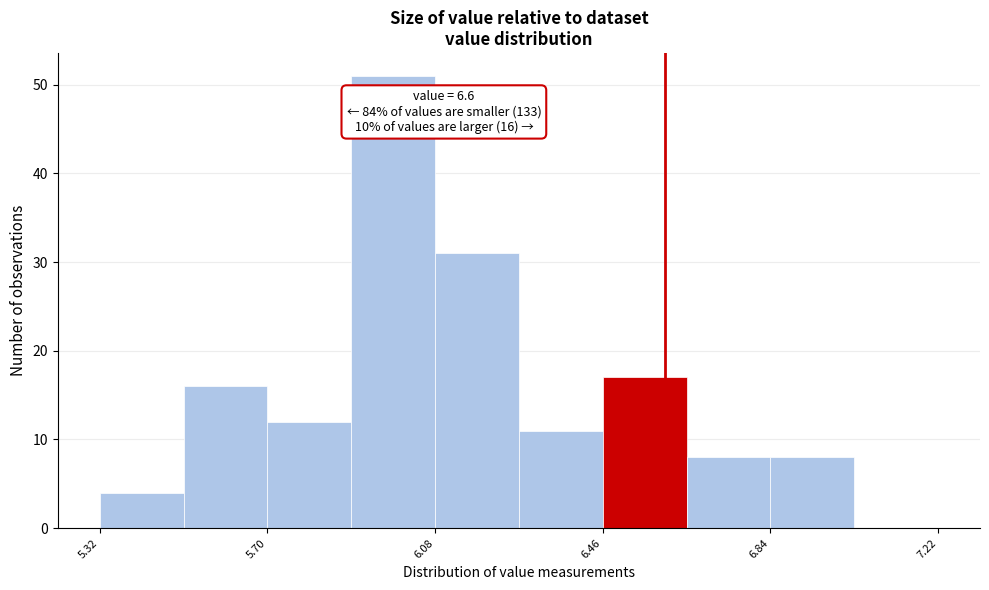

Around what value on the x-axis is the tallest bar? Give the approximate position of its centre, as read against the axis.

6.00